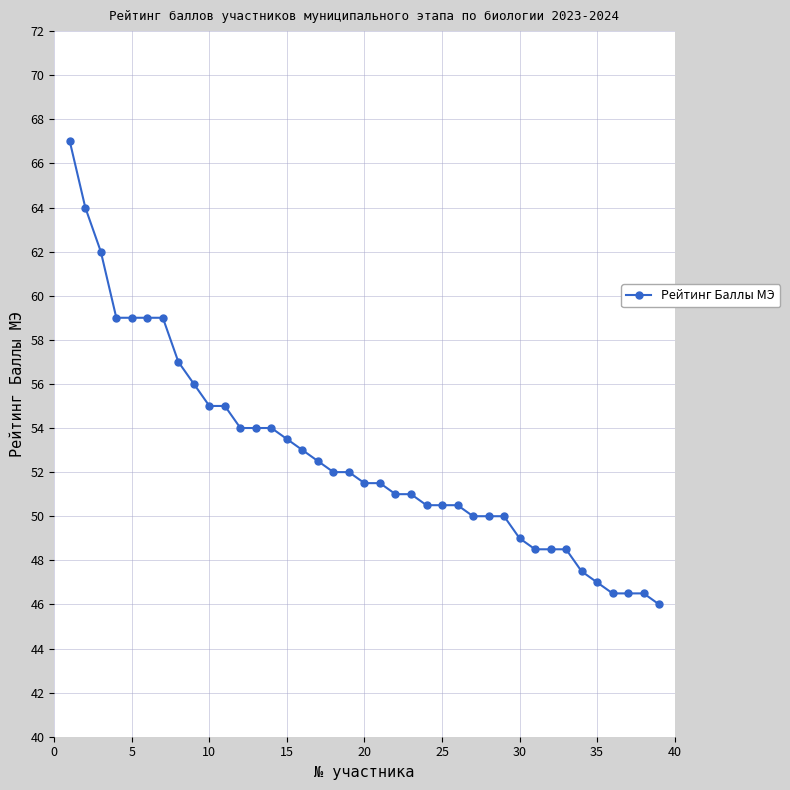

What is the difference between the maximum and minimum values?

21.0